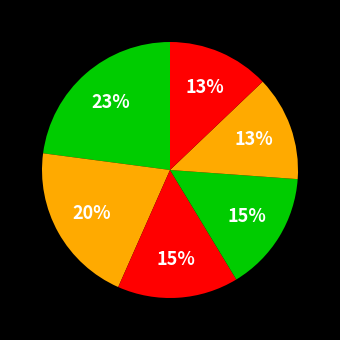

Which has a higher value, ม.2 or ม.1?

ม.1